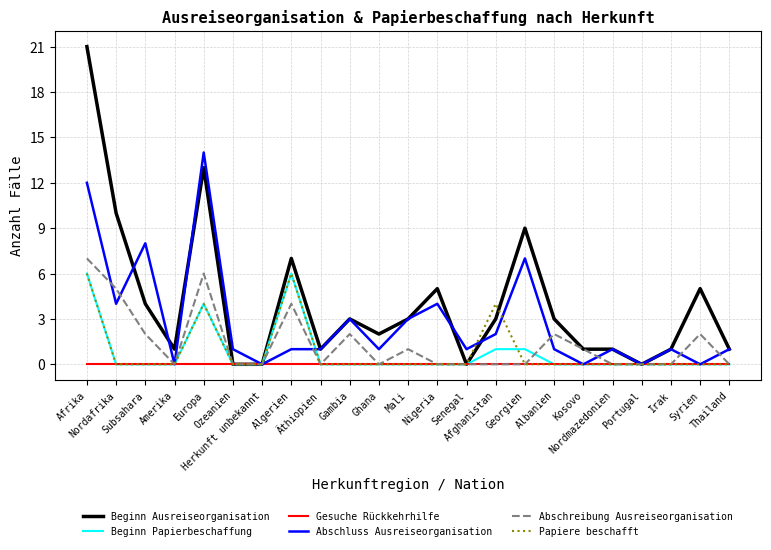

The value of Abschreibung Ausreiseorganisation at Irak is 0. True or false?

True